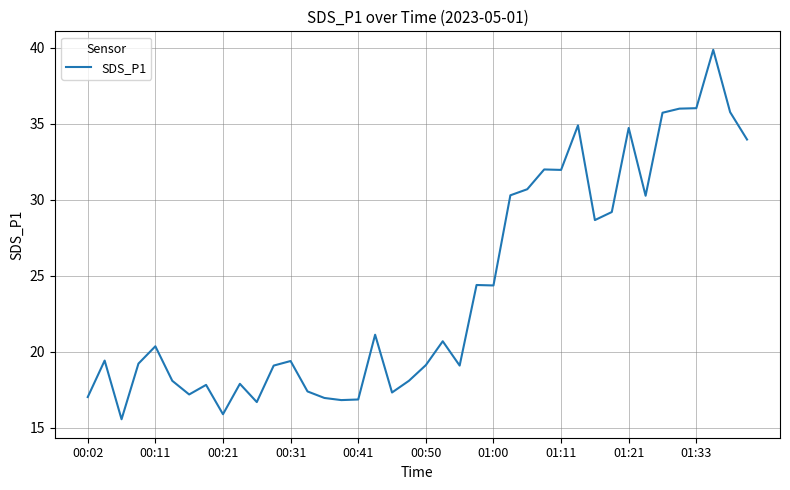

Is this an area chart (filled region under the line)?

No